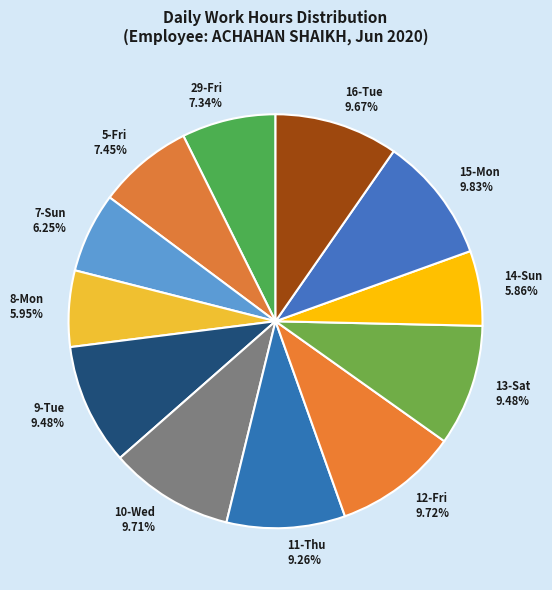

What portion of the pie excludes 16-Tue?

90.3%